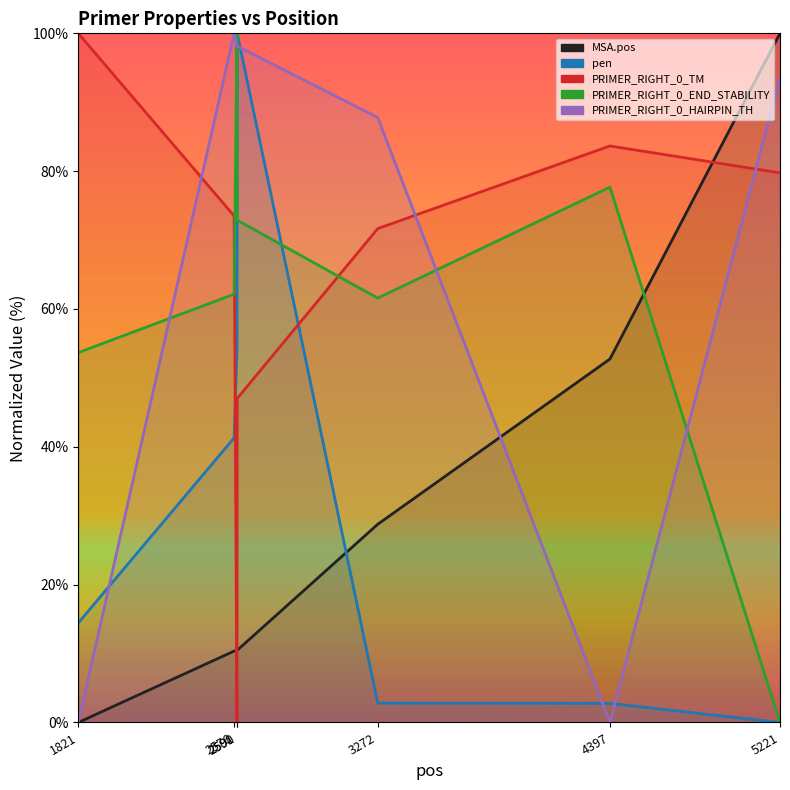

Where does the PRIMER_RIGHT_0_TM series first go above 73?

1821